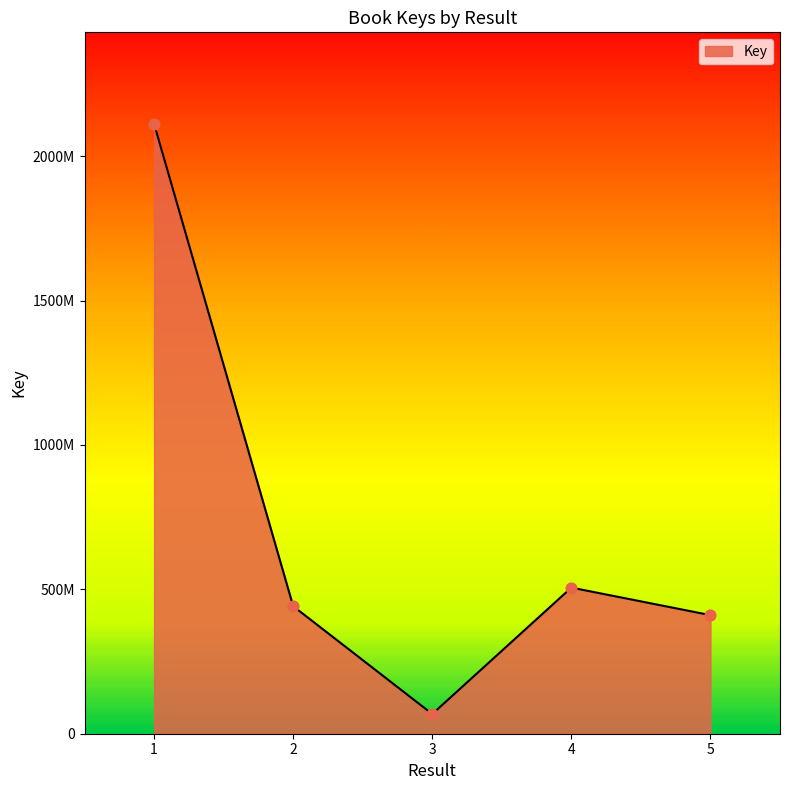

Is this an area chart (filled region under the line)?

Yes